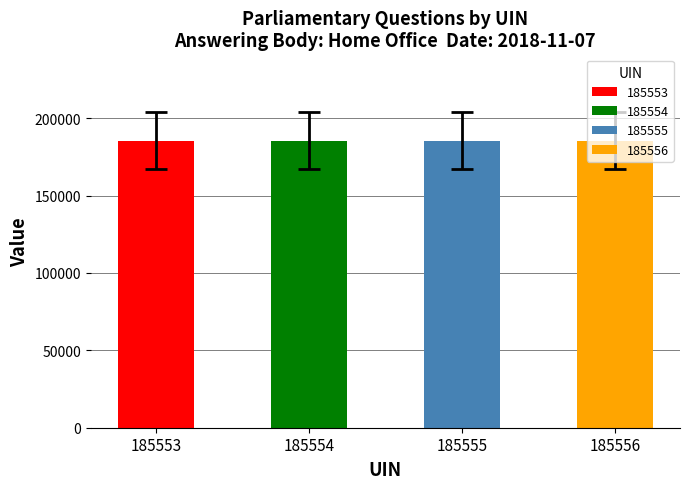

Is the value of answering dept id at 185556 greater than the value of uin at 185553?

No